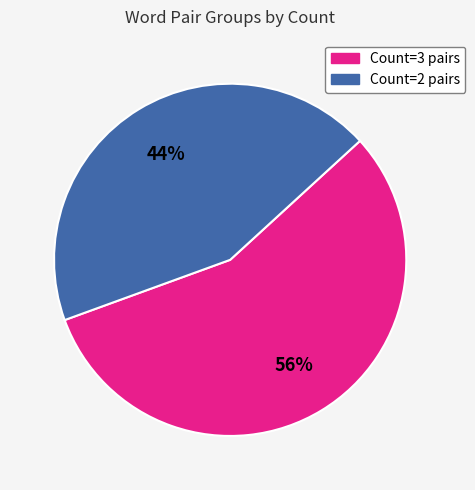

Is there a majority slice in this chart?

Yes